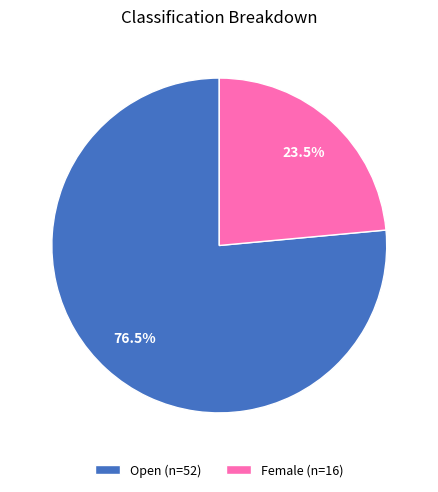

Is there any slice that represents more than half of the pie?

Yes